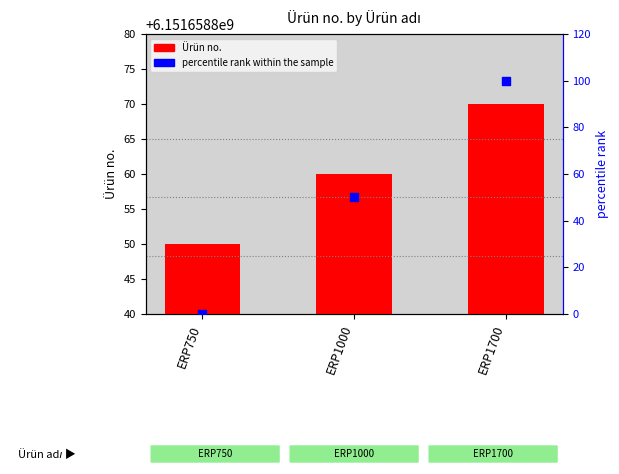

Which series has the largest Y range (max minus min)?

percentile rank within the sample